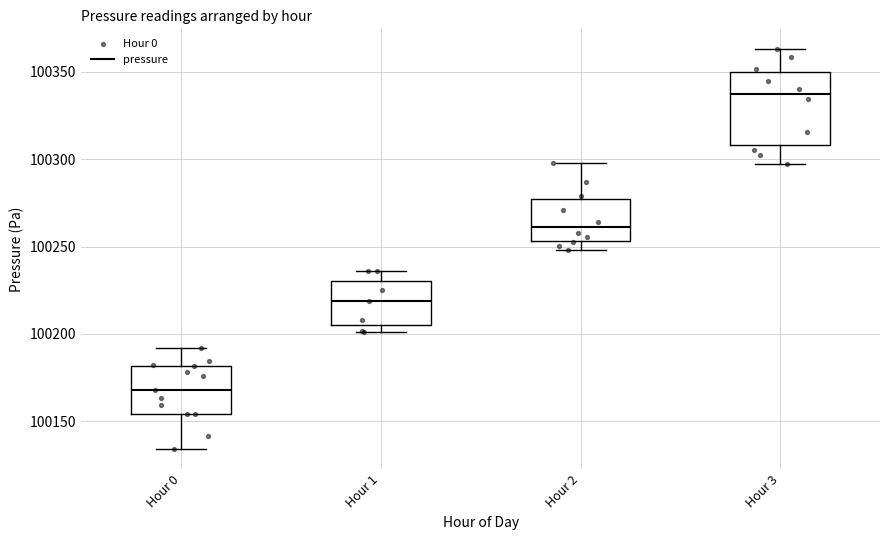

Comparing the boxes themselves (not the whiskers), which one is the tallest?

Hour 3